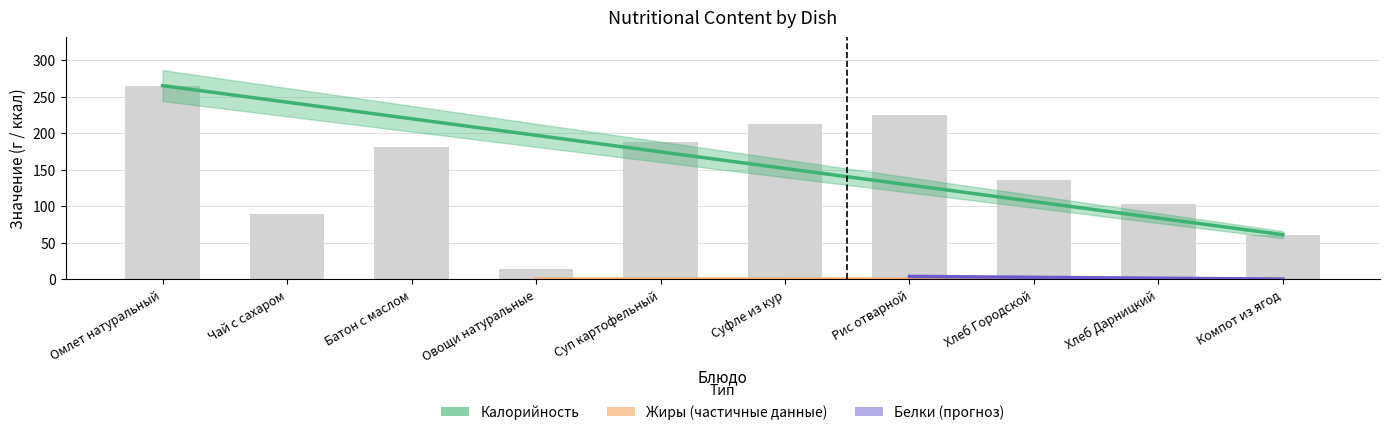

What are all the series names shown in the legend?

Калорийность, Белки, Жиры